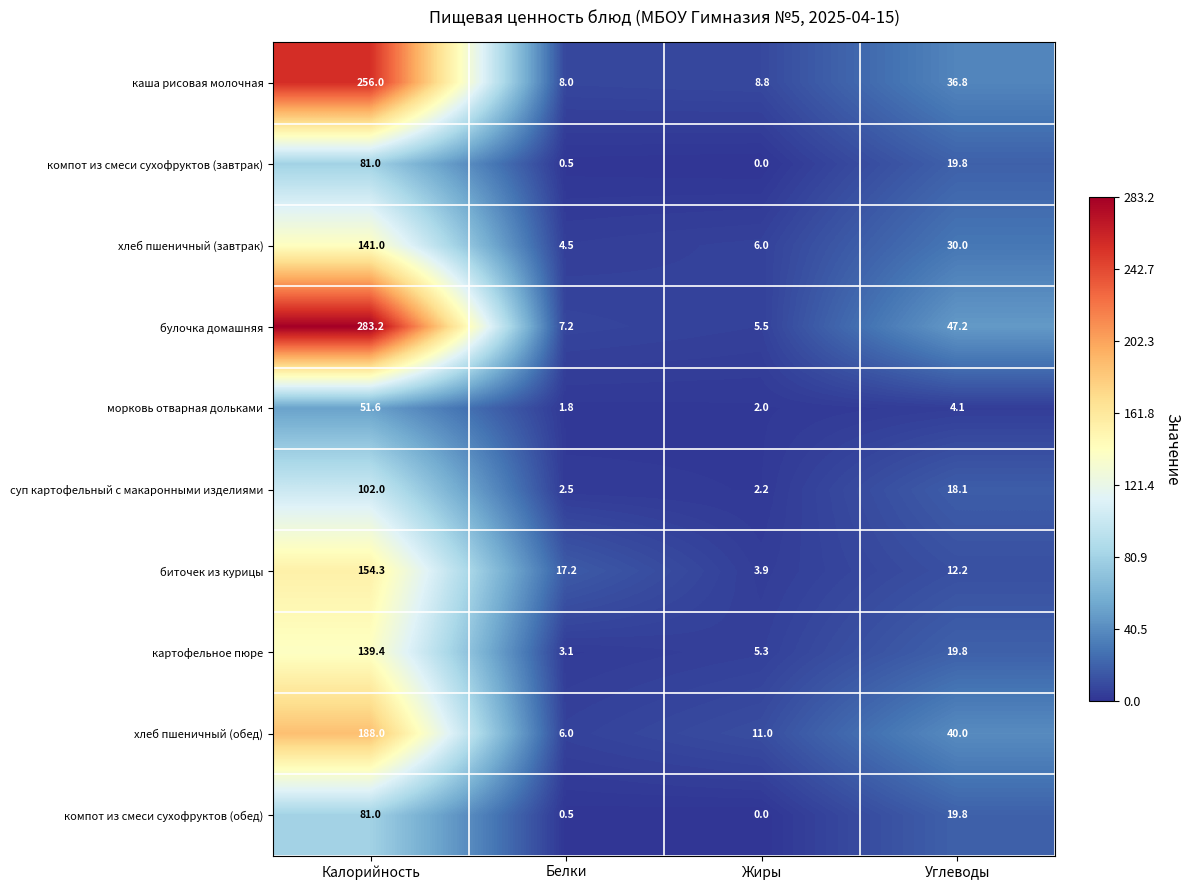

At which label does хлеб пшеничный (обед) reach its peak?

Калорийность